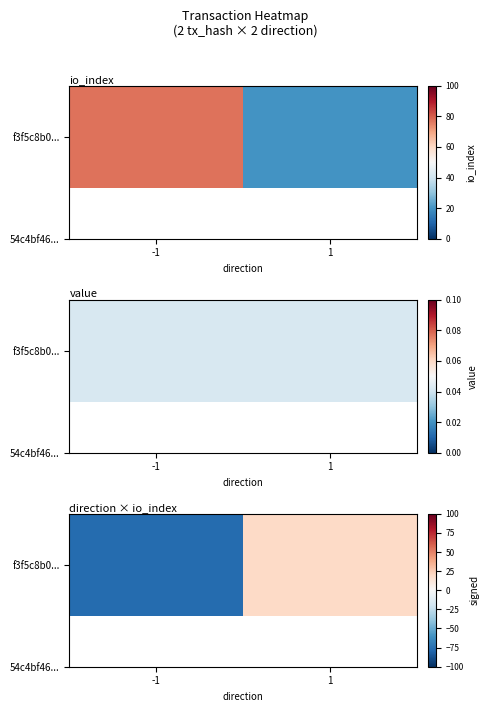

Read the value at 1, to the nearest 5.

20